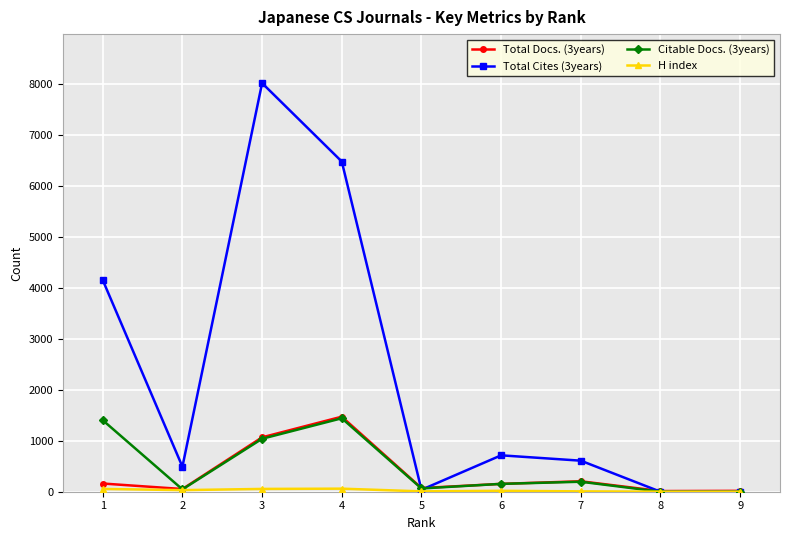

At which category is the sum across all series the highest?

3